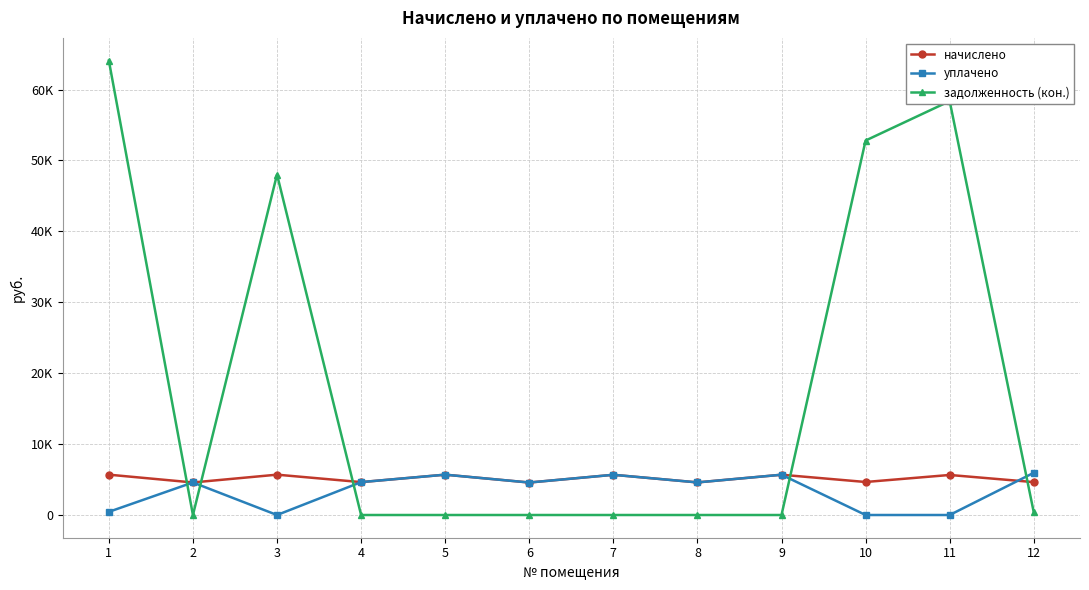

What is the value of the начислено point at the 4th from the left?

4638.4